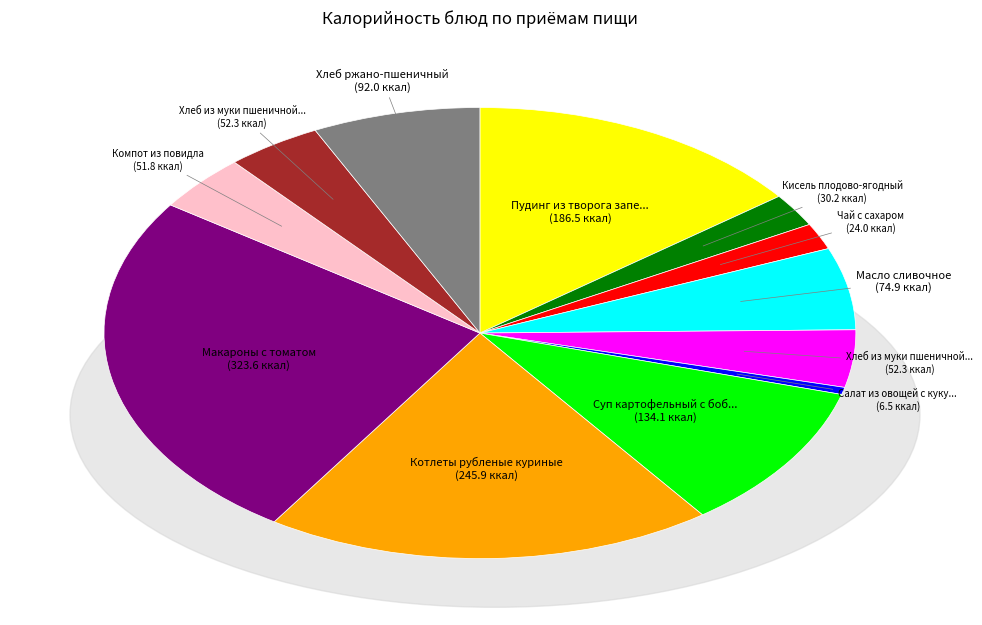

Is there a majority slice in this chart?

No